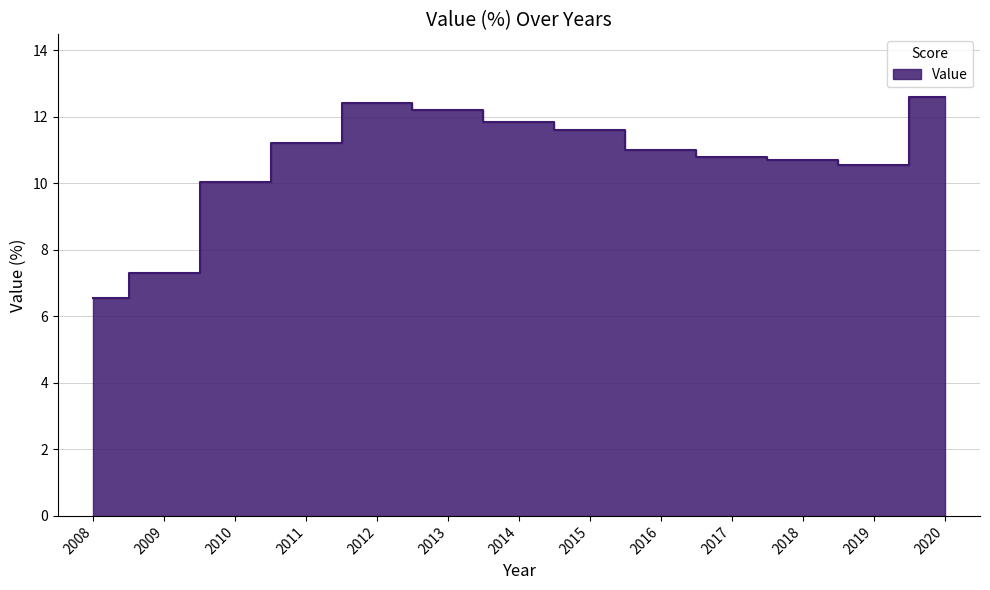

What is the average value?

10.7